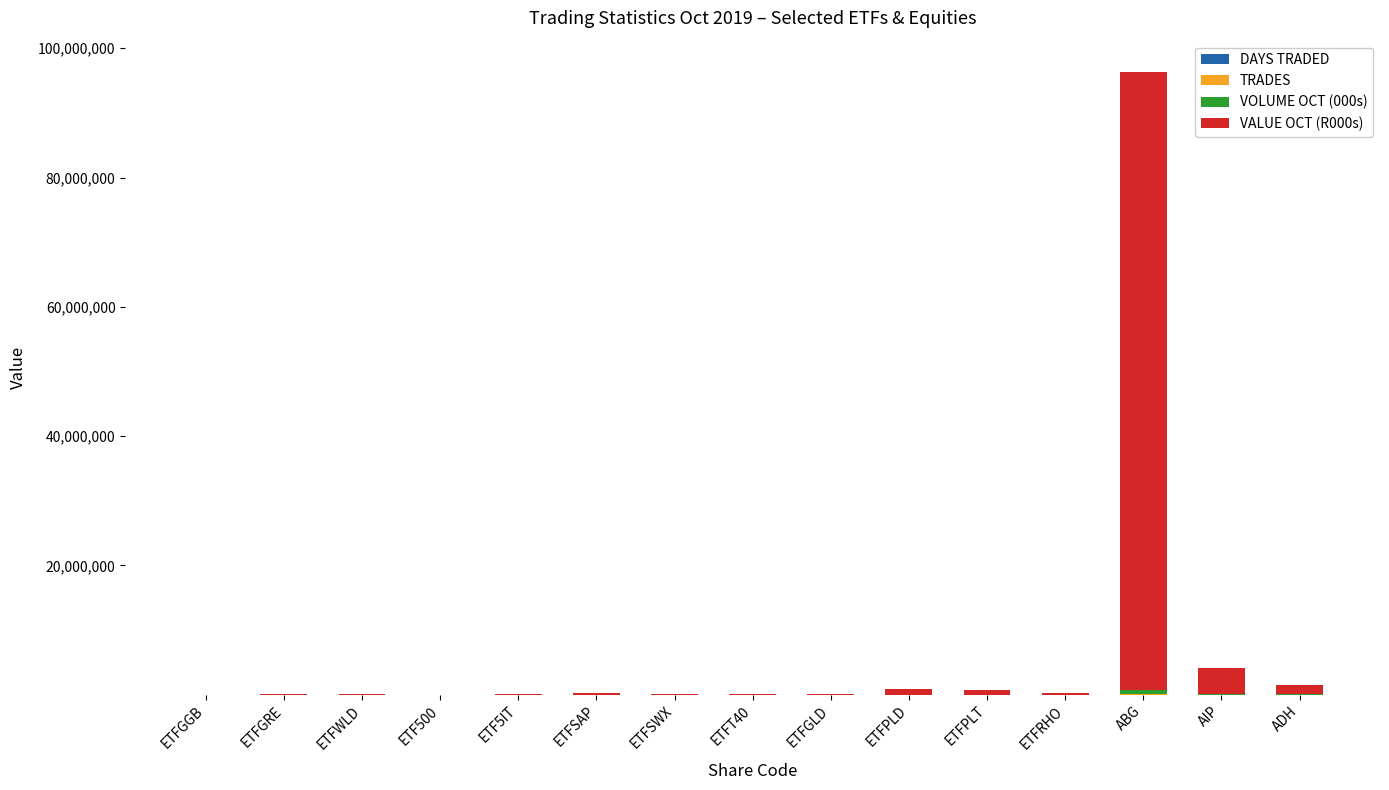

At which category is the sum across all series the highest?

ABG